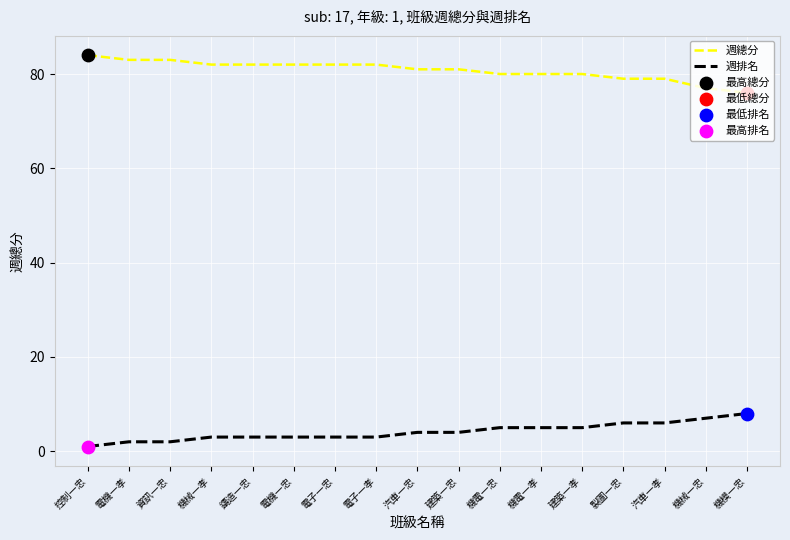

What is the spread (max minus min) of values at 鑄造一忠?

79